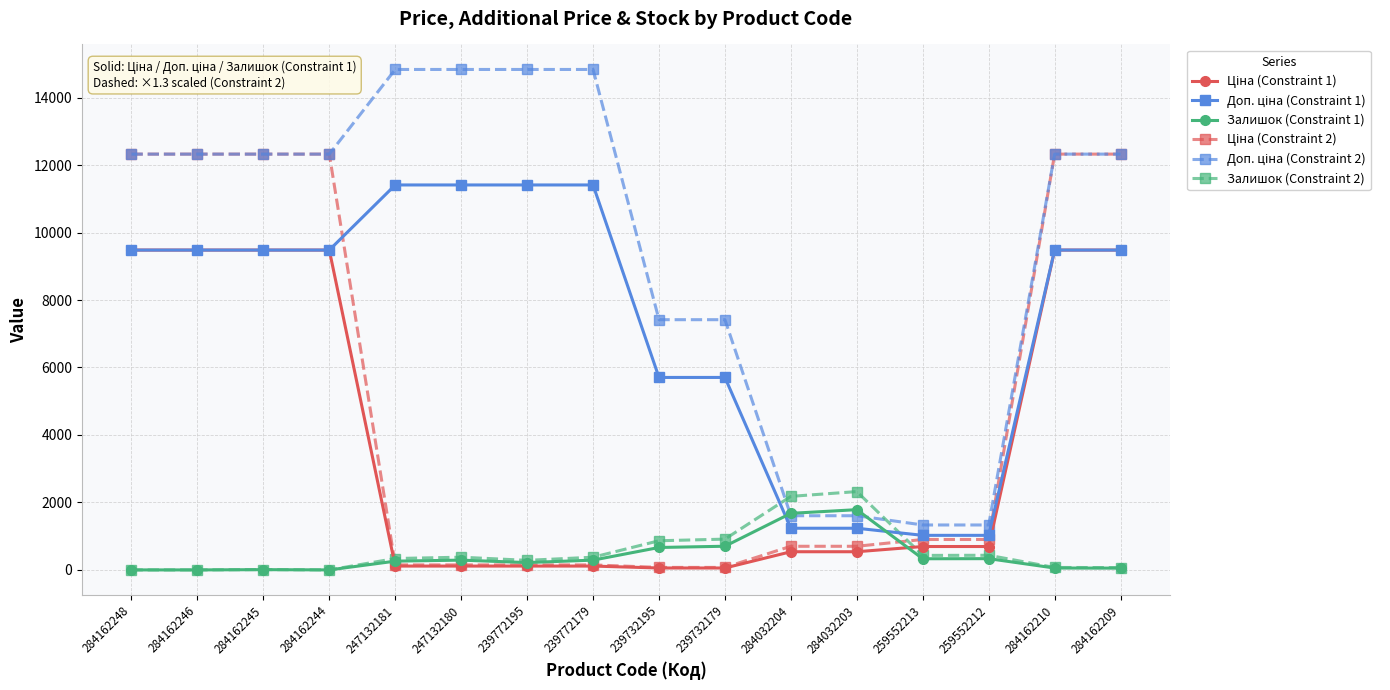

What is the difference between the highest and lowest values at 284162246?

12324.1